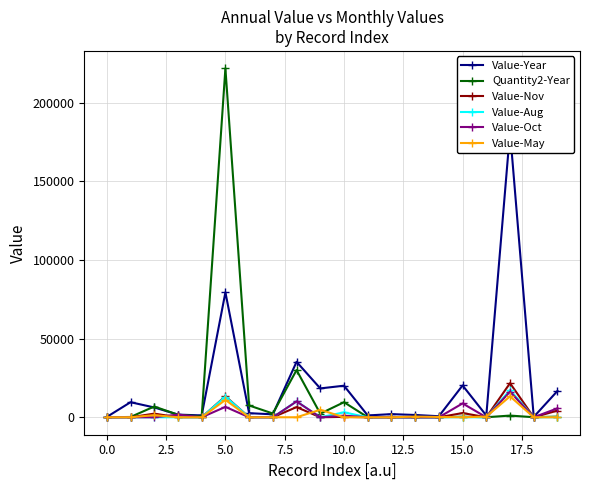

The Value-Year series shows 4625 at 10. True or false?

False